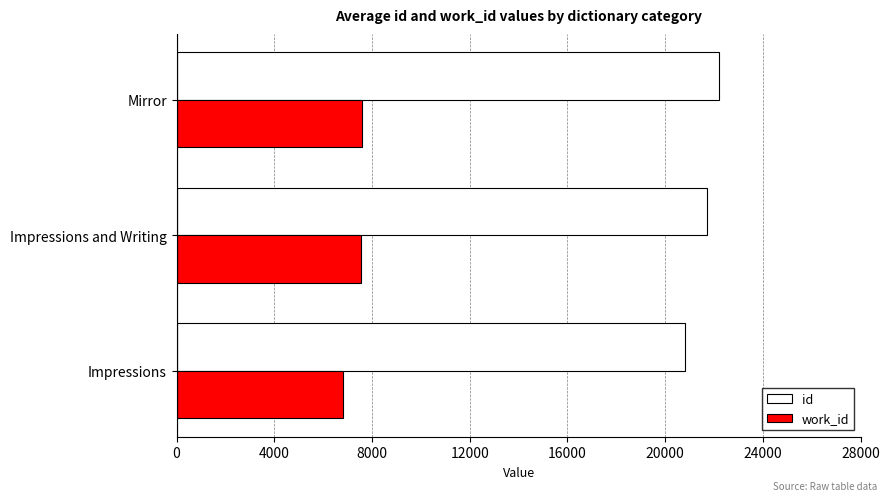

List the series in order of their overall mean, highest first.

id, work_id